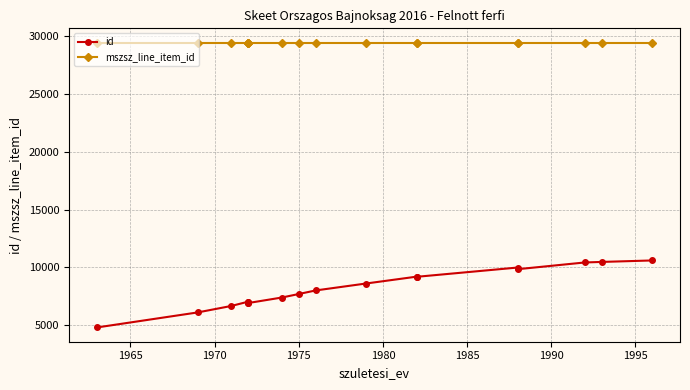

Reading right to left, extract all data points from this chart.

id: 10598	10470	10424	9840	9984	9180	9194	8601	7999	7691	7388	6911	6934	6998	7029	6659	6097	4792
mszsz_line_item_id: 29470	29470	29470	29470	29470	29470	29470	29470	29470	29470	29470	29470	29470	29470	29470	29470	29470	29470